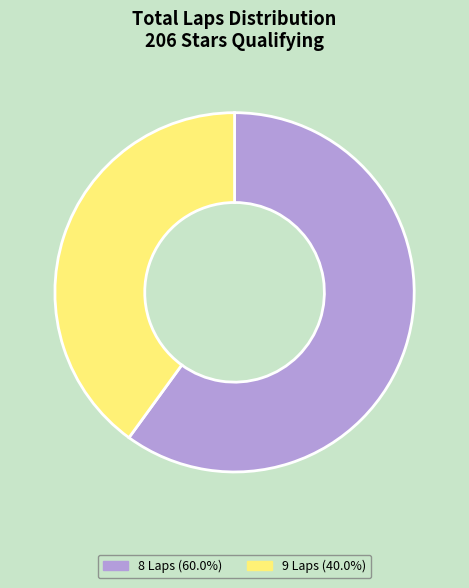

What is the ratio of the value at 8 Laps (60.0%) to the value at 9 Laps (40.0%)?

1.5